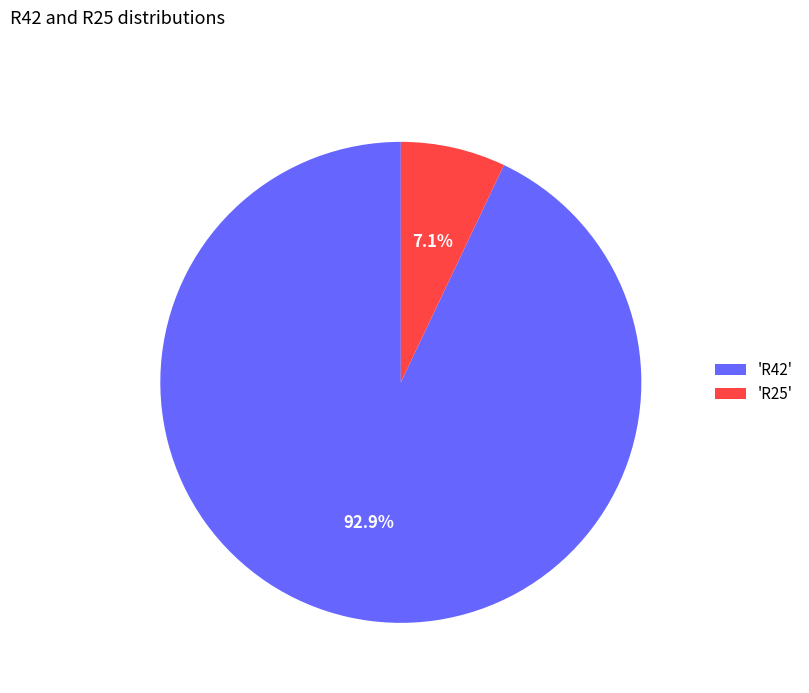

Which category accounts for the majority?

'R42'